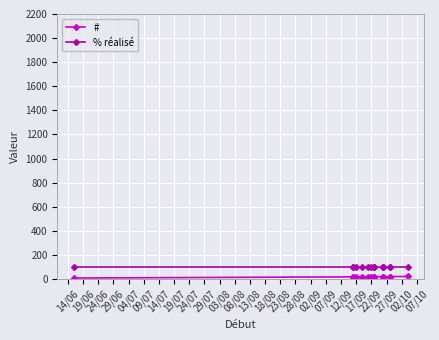

Which category has the lowest value in the # series?

14/06